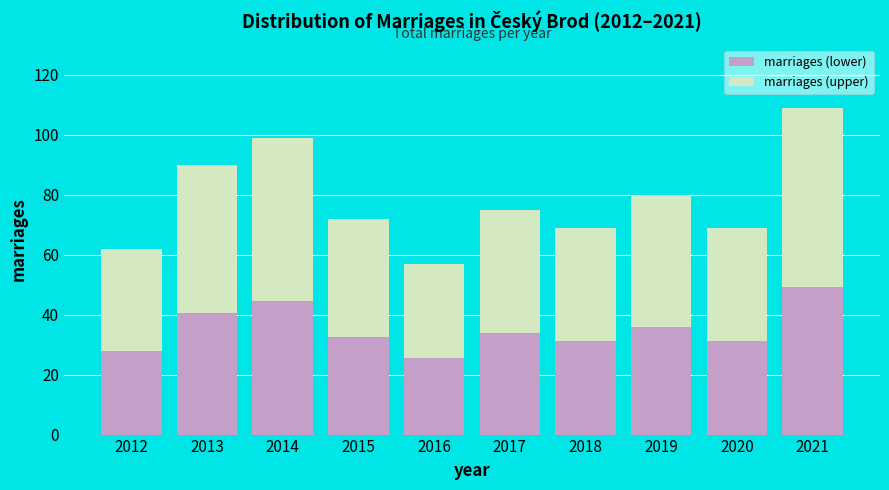

Reading right to left, what are the values for marriages (lower)?

49.1	31.1	36.0	31.1	33.8	25.7	32.4	44.6	40.5	27.9